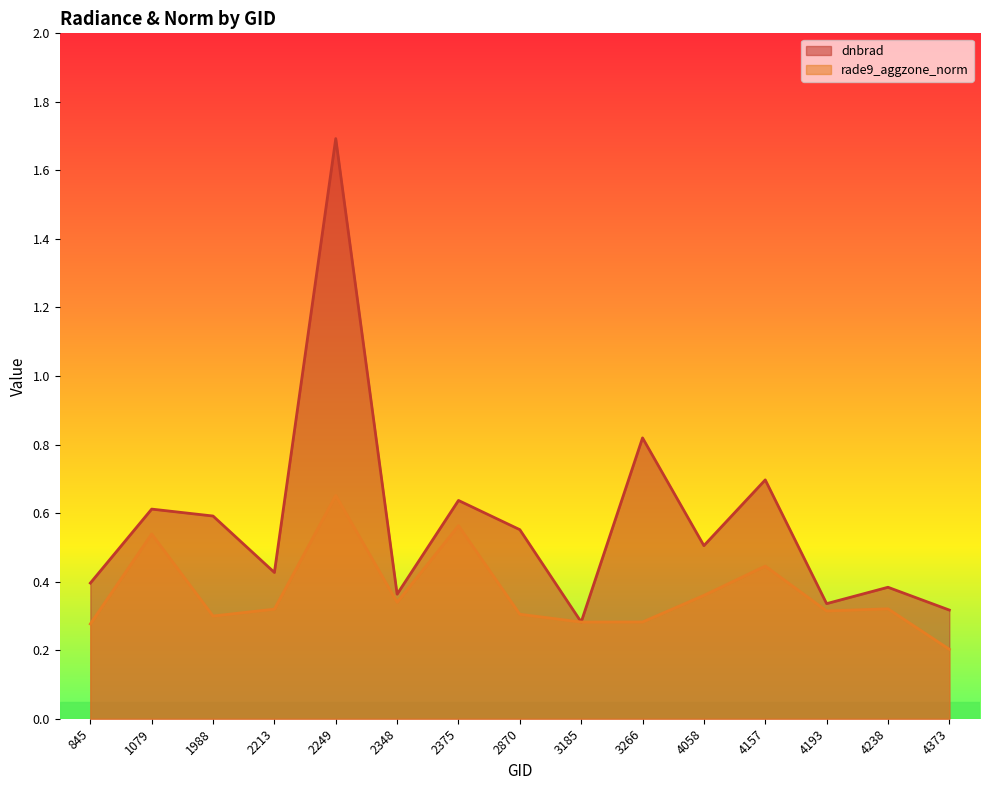

At which category does dnbrad reach its first local peak?

1079